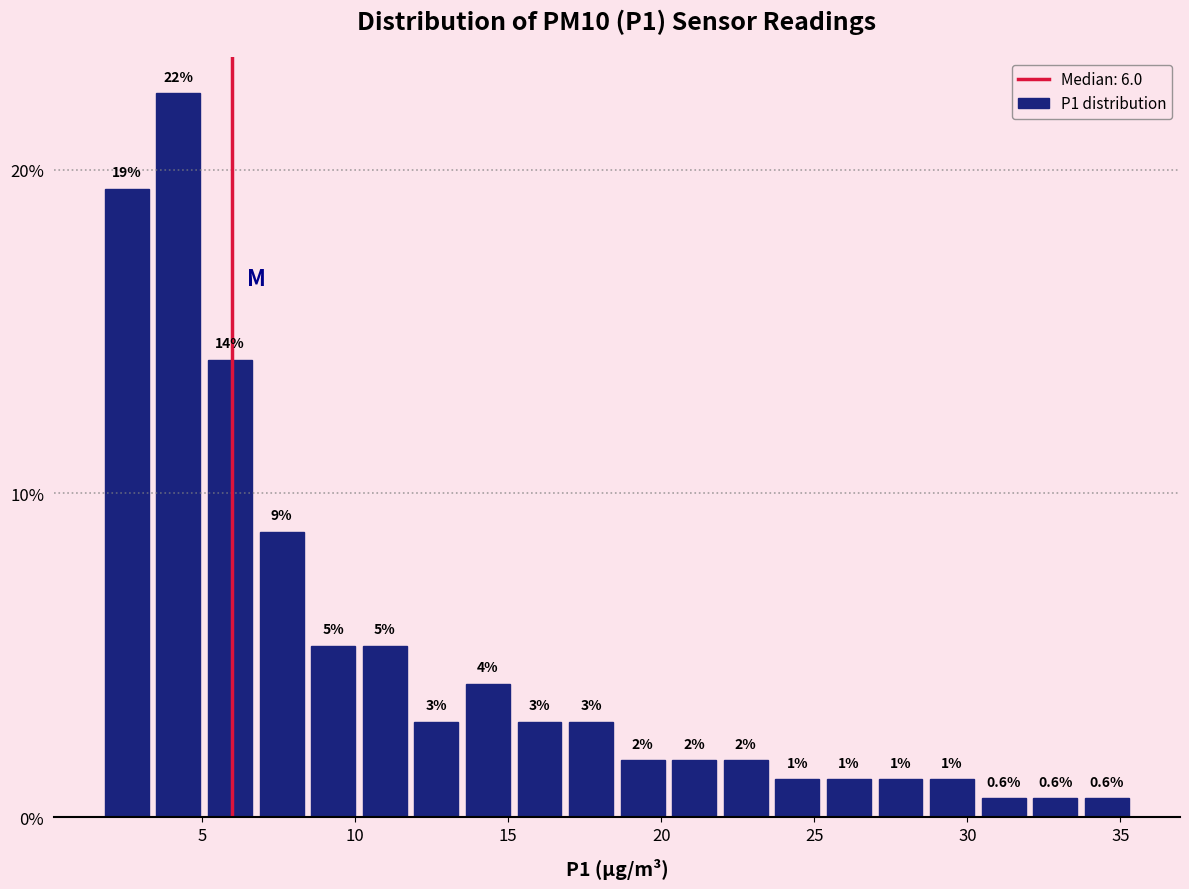

Read against the x-axis, roughly where is the centre of the tallest bar?

4.0